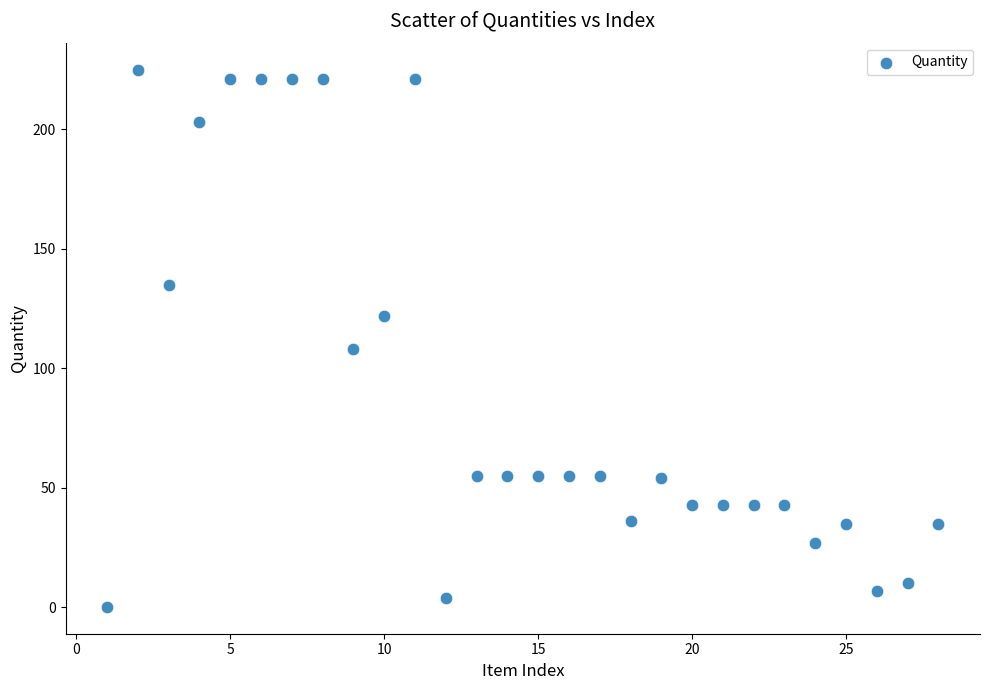

What Y value in the scatter plot is closest to 112?

108.0